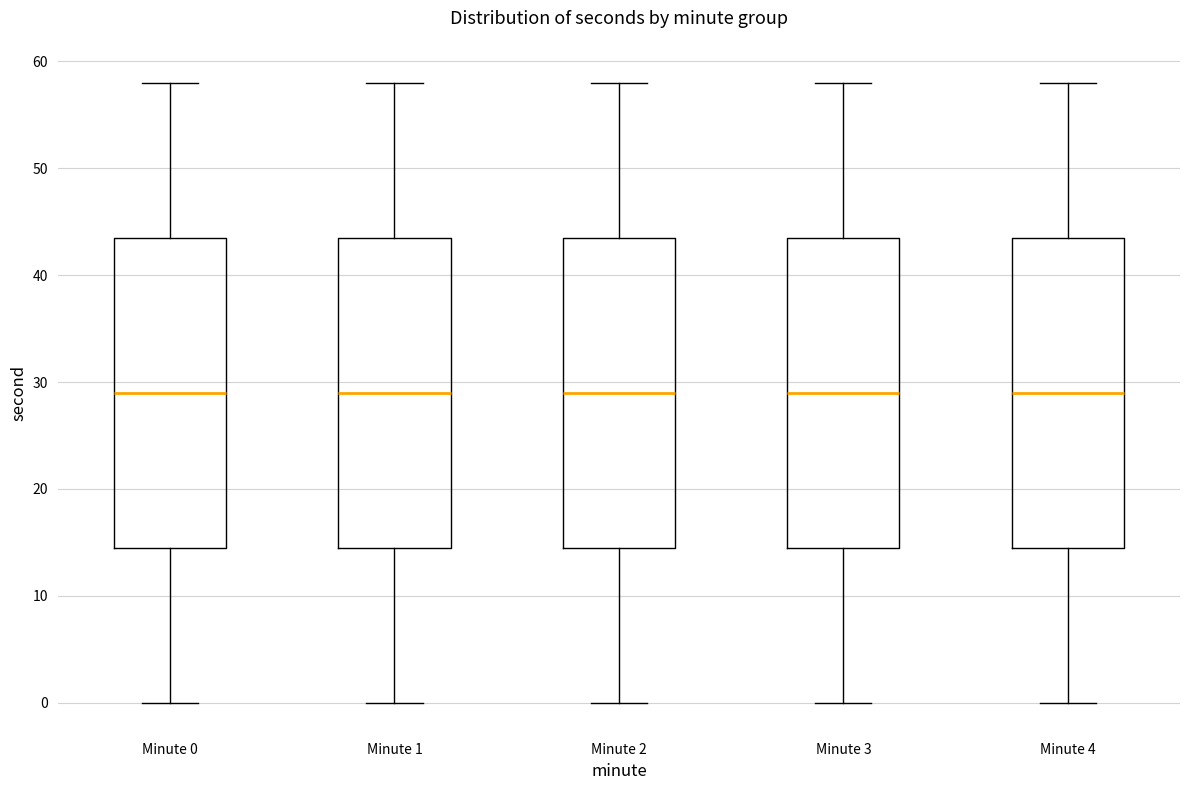

Where does the upper whisker of the box for Minute 2 end on the y-axis? The values are not printed on the chart, so give them approximately, as read against the axis.

58